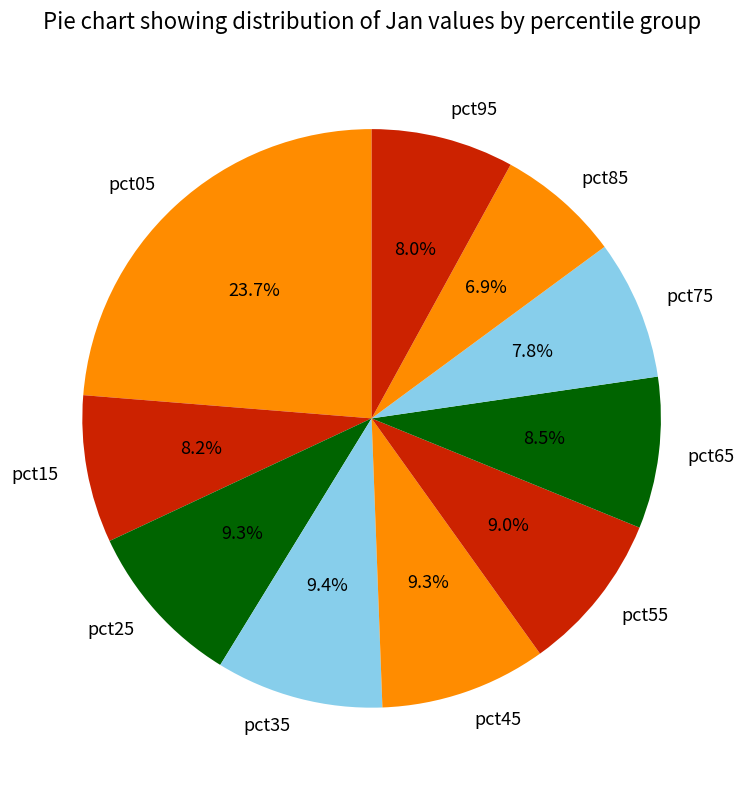

Which category has the biggest portion of the pie?

pct05